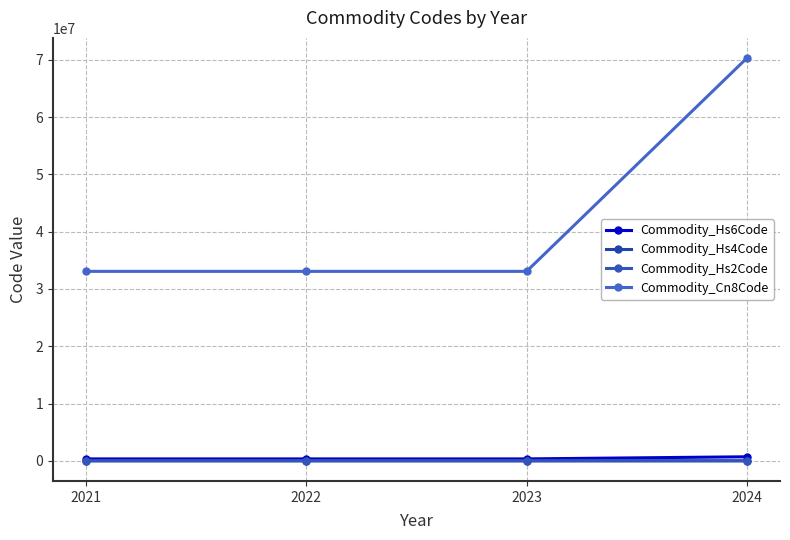

At how many categories does at least one series exceed 68937700?

1